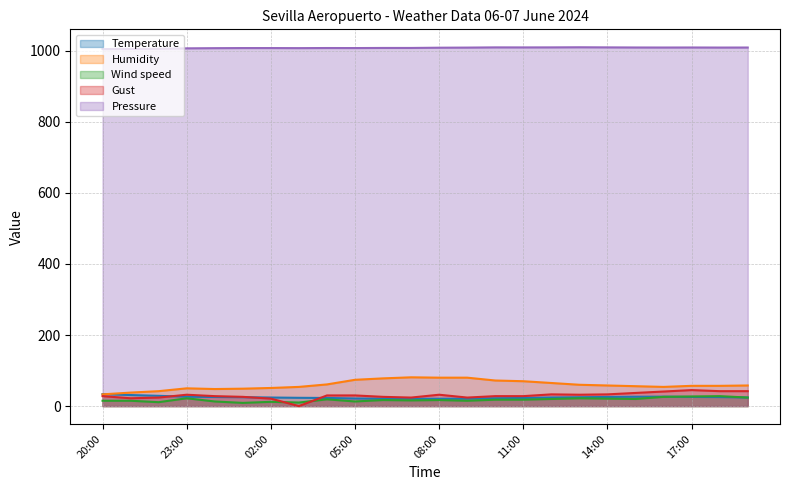

Is it true that Gust equals 24.0 at 22:00?

True